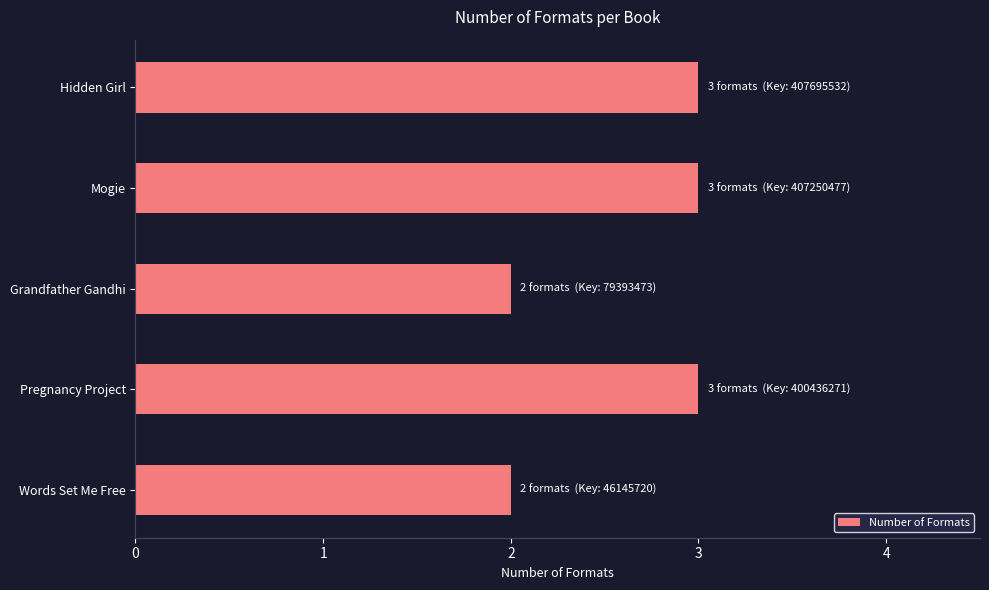

What is the ratio of the value at Hidden Girl to the value at Words Set Me Free?

1.5